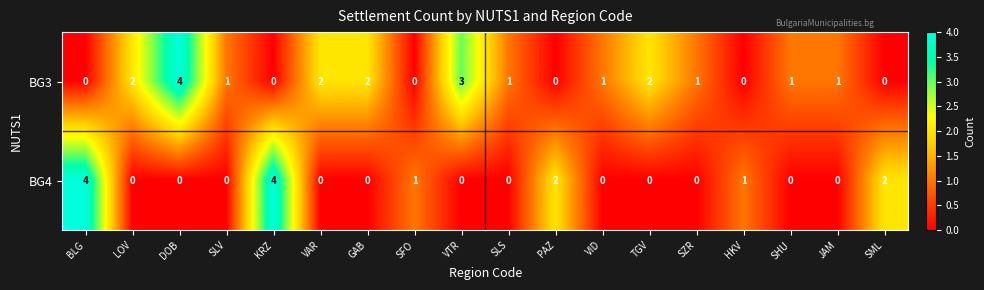

What is the maximum value for BG4?

4